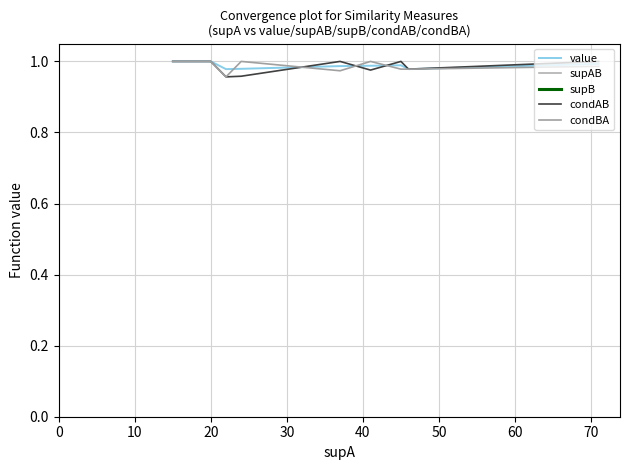

True or false: supAB and condAB intersect in this chart.

False